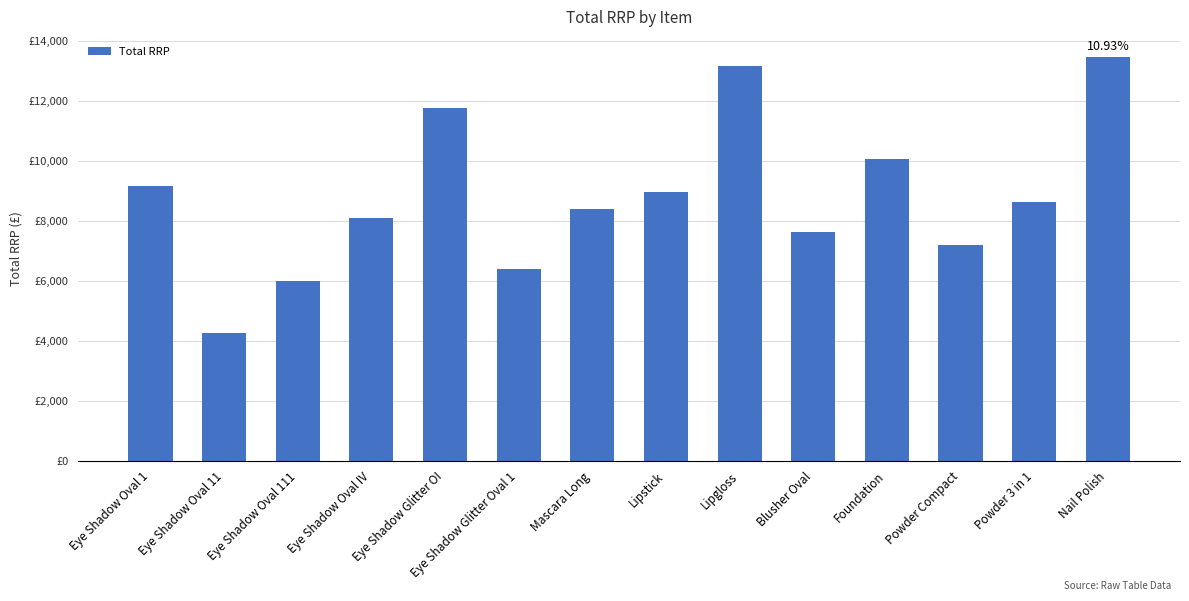

At which label is the value closest to 8863?

Lipstick